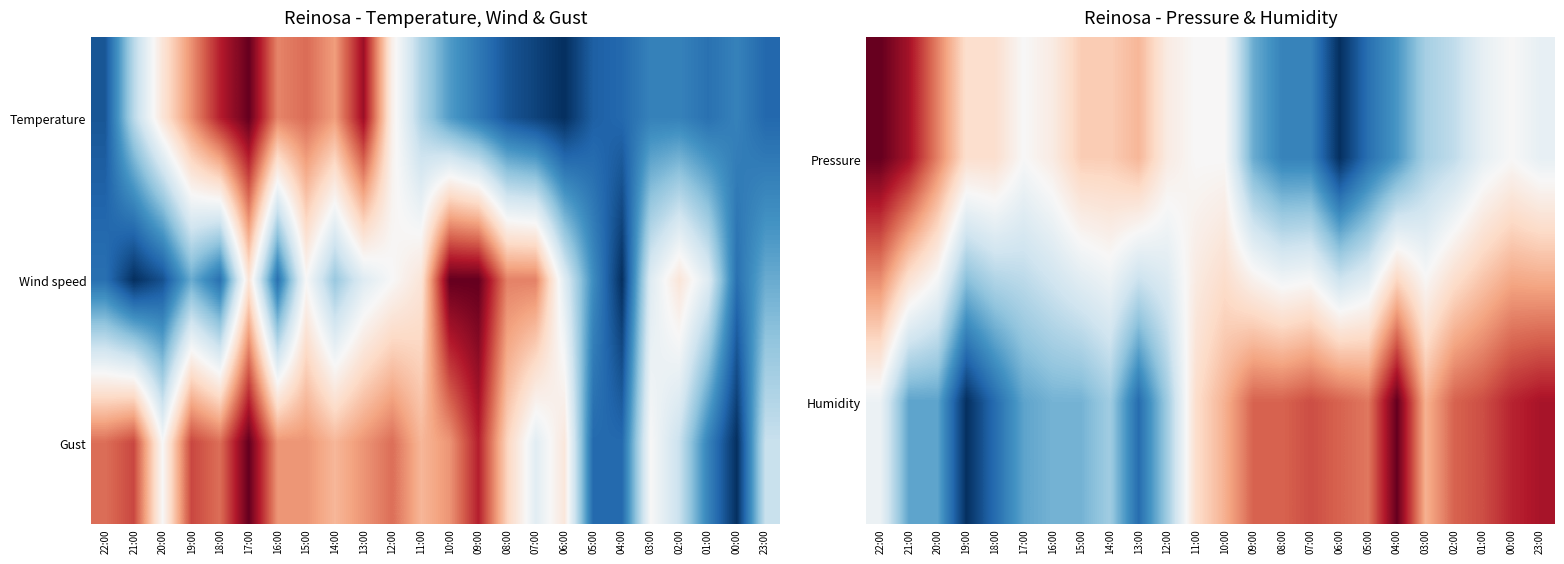

The value of Humidity at 20:00 is 0.2. True or false?

True